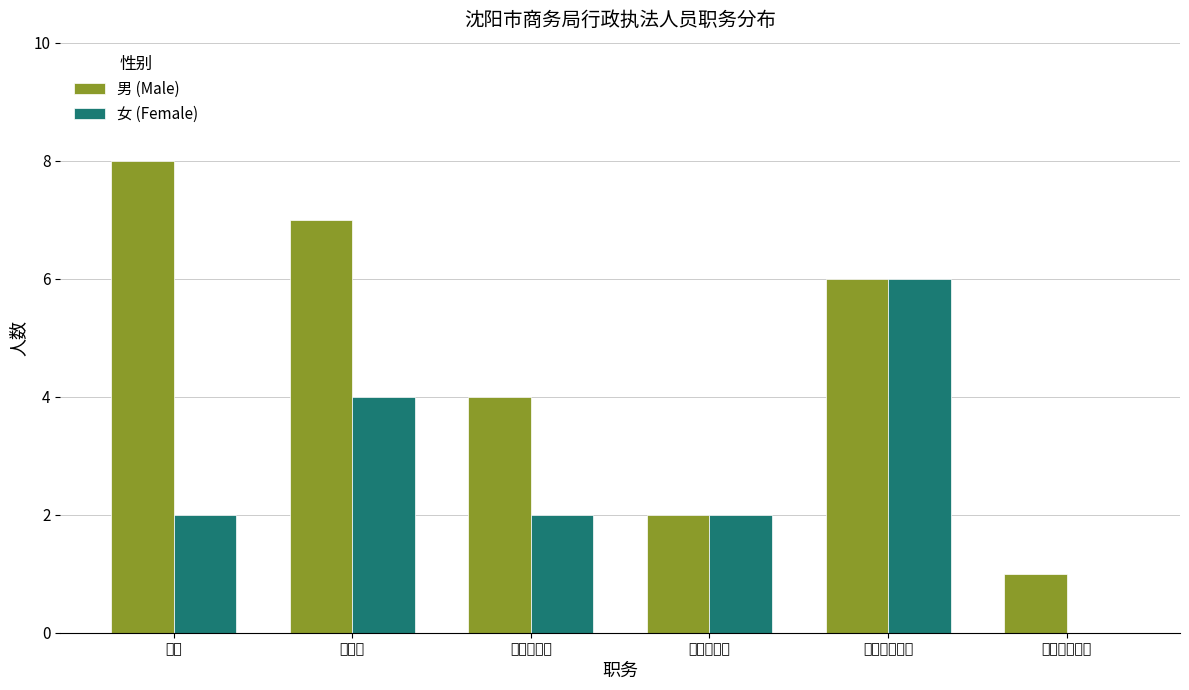

Count the number of categories in the chart.

6